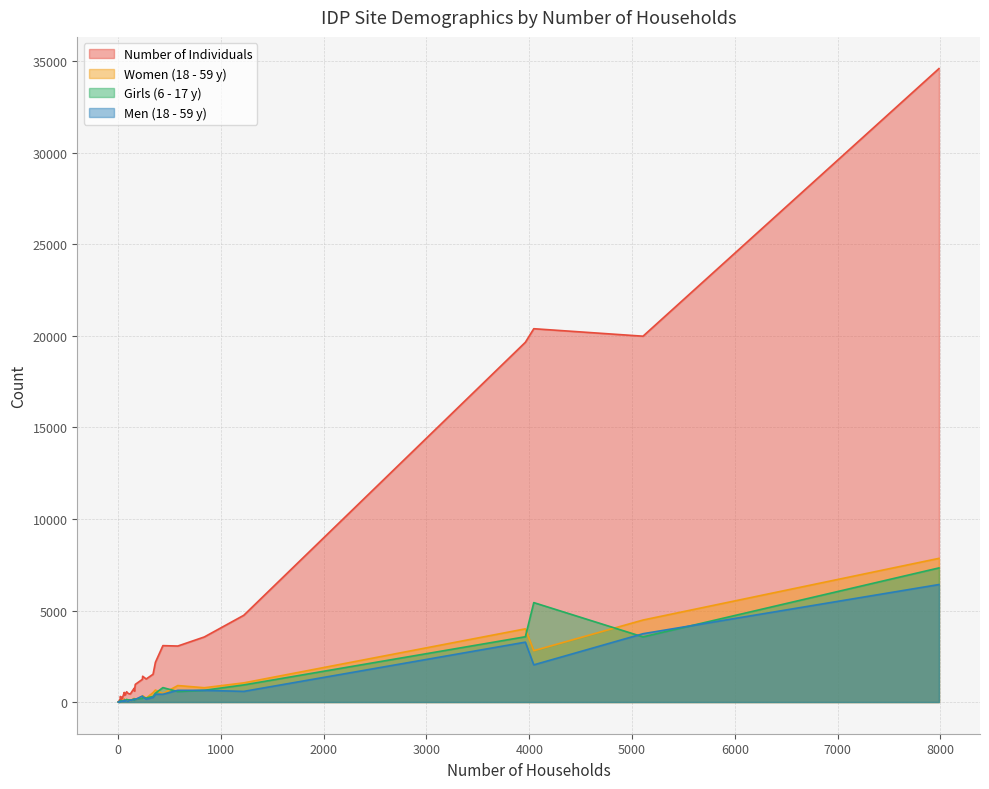

Rank the series at 238 from highest to lowest value.

Number of Individuals, Women (18 - 59 y), Men (18 - 59 y), Girls (6 - 17 y)